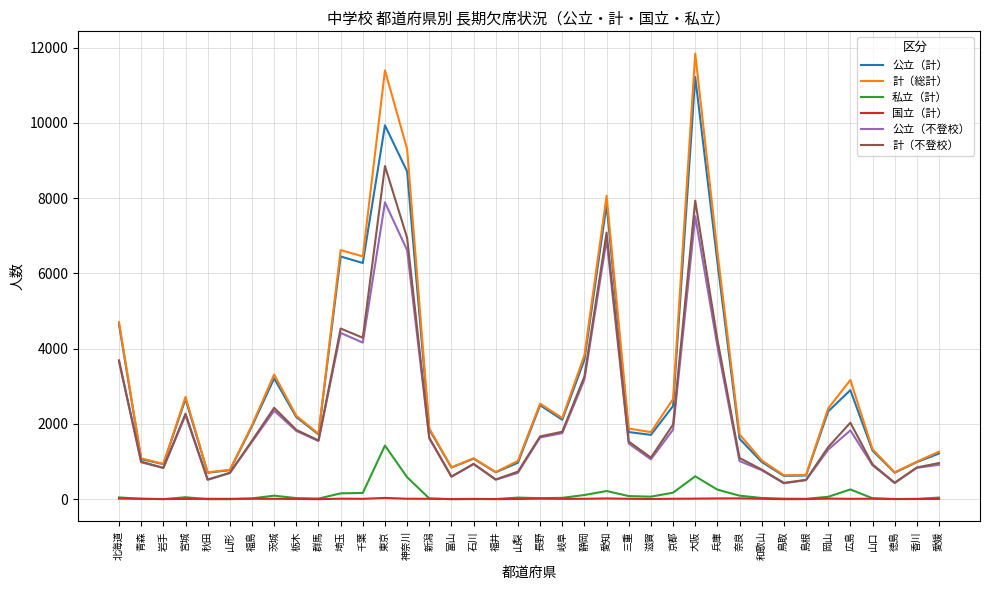

Rank the series by their maximum value, from highest to lowest.

計（総計）, 公立（計）, 計（不登校）, 公立（不登校）, 私立（計）, 国立（計）